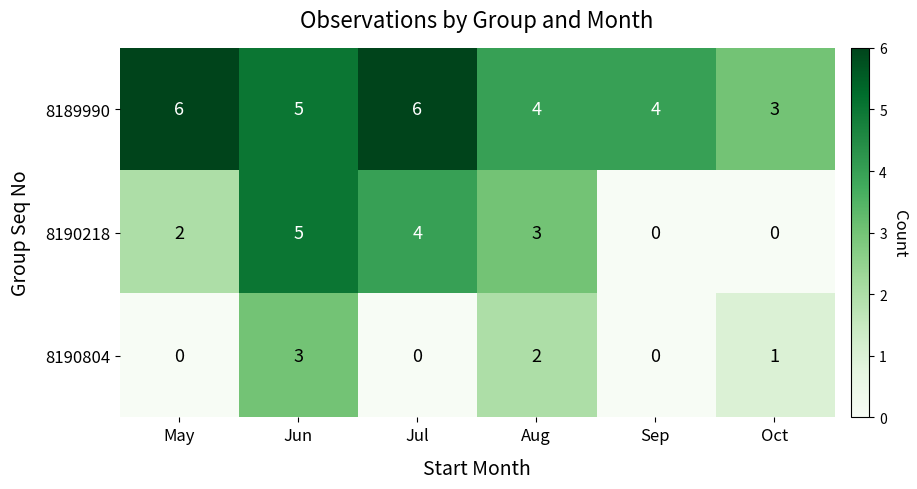

How many positive values does the 8190218 series have?

4